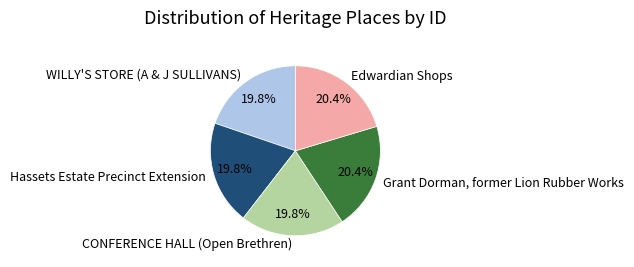

To the nearest percent, what percentage of the pie is CONFERENCE HALL (Open Brethren)?

20%